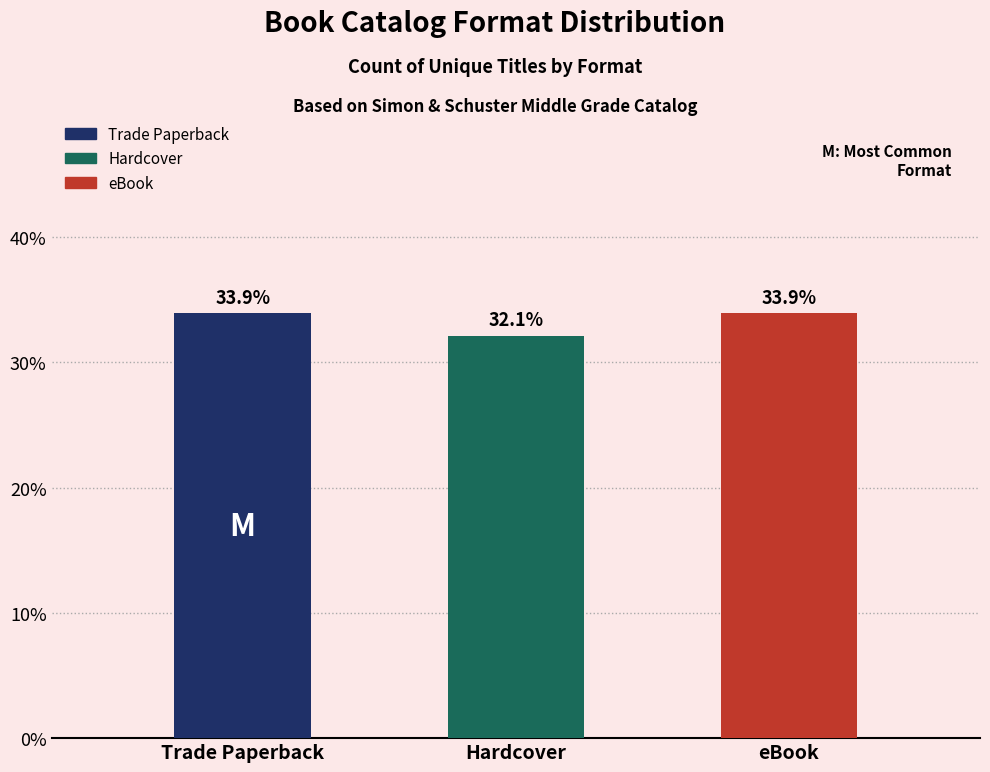

What is the difference between the maximum and minimum values?

1.8